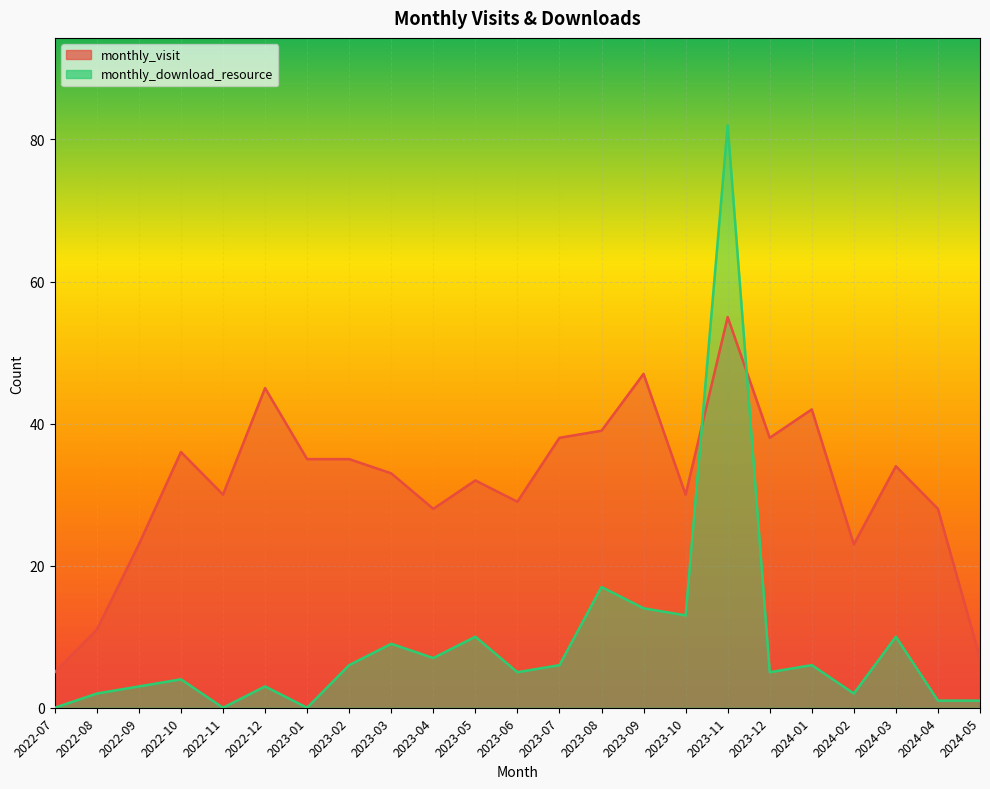

Reading right to left, transcribe all the data shown in this chart.

monthly_visit: 2024-05=7	2024-04=28	2024-03=34	2024-02=23	2024-01=42	2023-12=38	2023-11=55	2023-10=30	2023-09=47	2023-08=39	2023-07=38	2023-06=29	2023-05=32	2023-04=28	2023-03=33	2023-02=35	2023-01=35	2022-12=45	2022-11=30	2022-10=36	2022-09=23	2022-08=11	2022-07=5
monthly_download_resource: 2024-05=1	2024-04=1	2024-03=10	2024-02=2	2024-01=6	2023-12=5	2023-11=82	2023-10=13	2023-09=14	2023-08=17	2023-07=6	2023-06=5	2023-05=10	2023-04=7	2023-03=9	2023-02=6	2023-01=0	2022-12=3	2022-11=0	2022-10=4	2022-09=3	2022-08=2	2022-07=0